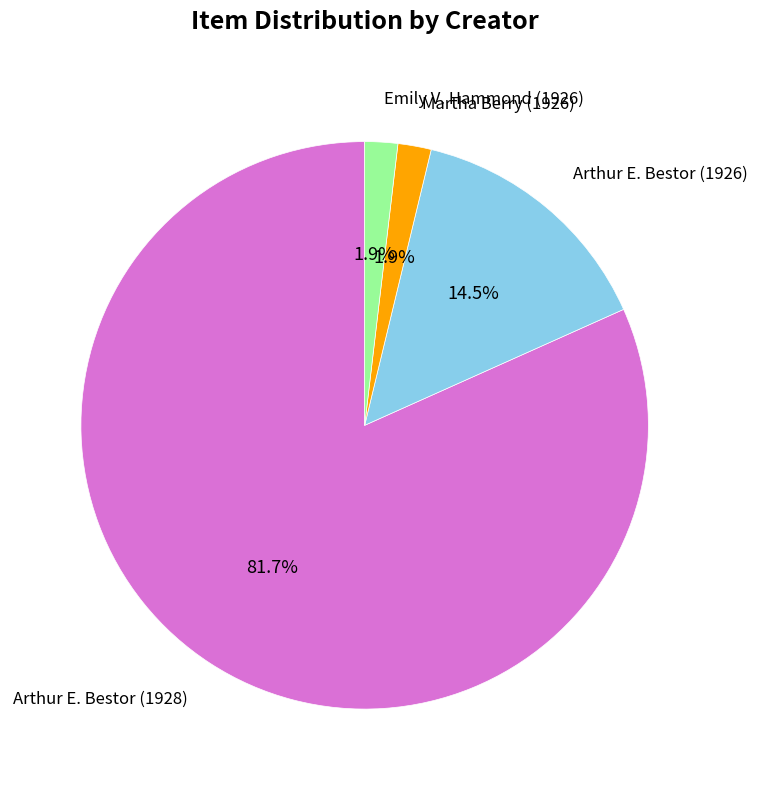

What percentage is the Arthur E. Bestor (1928) slice, to the nearest percent?

82%